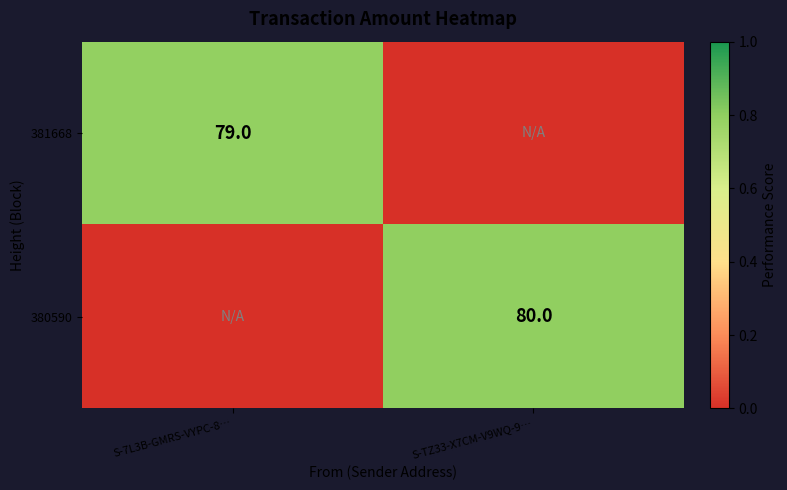

The value of 381668 at S-7L3B-GMRS-VYPC-8… is 51. True or false?

False